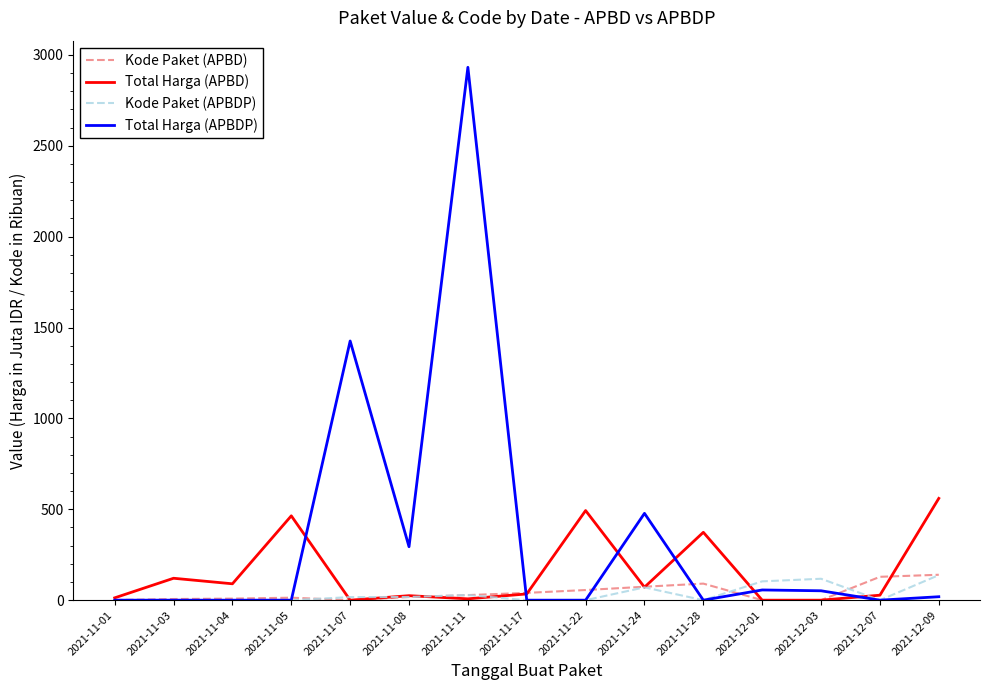

What is the spread (max minus min) of values at 2021-12-03?

117.8